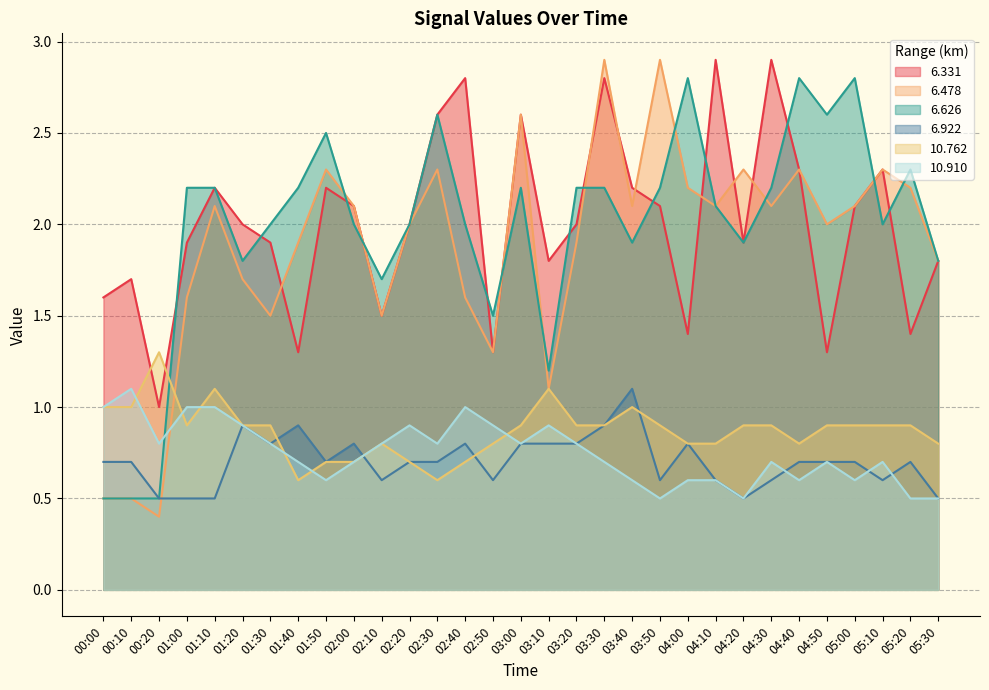

At 04:10, list the series in order from largest to smallest.

6.331, 6.478, 6.626, 10.762, 6.922, 10.910